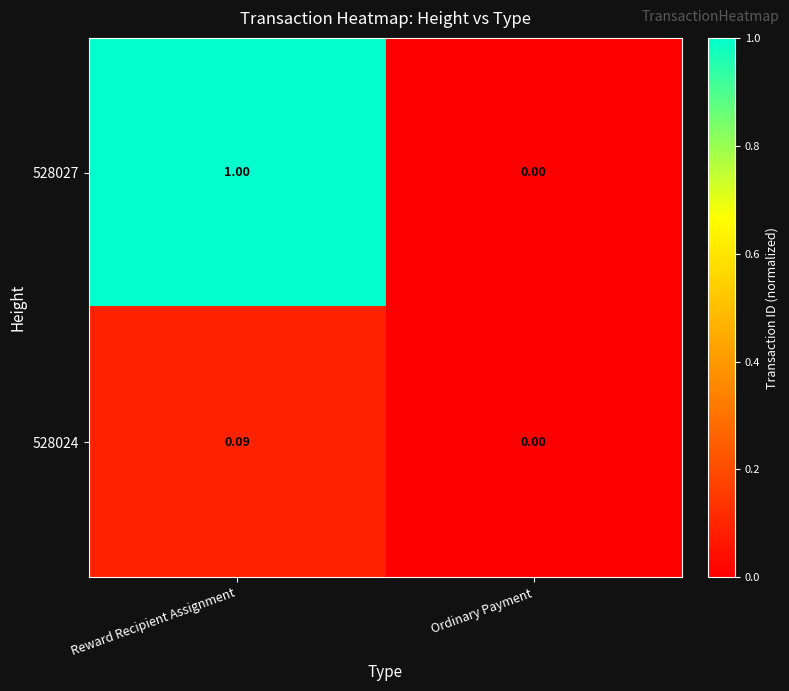

Between Reward Recipient Assignment and Ordinary Payment, which series saw the biggest shift?

528027